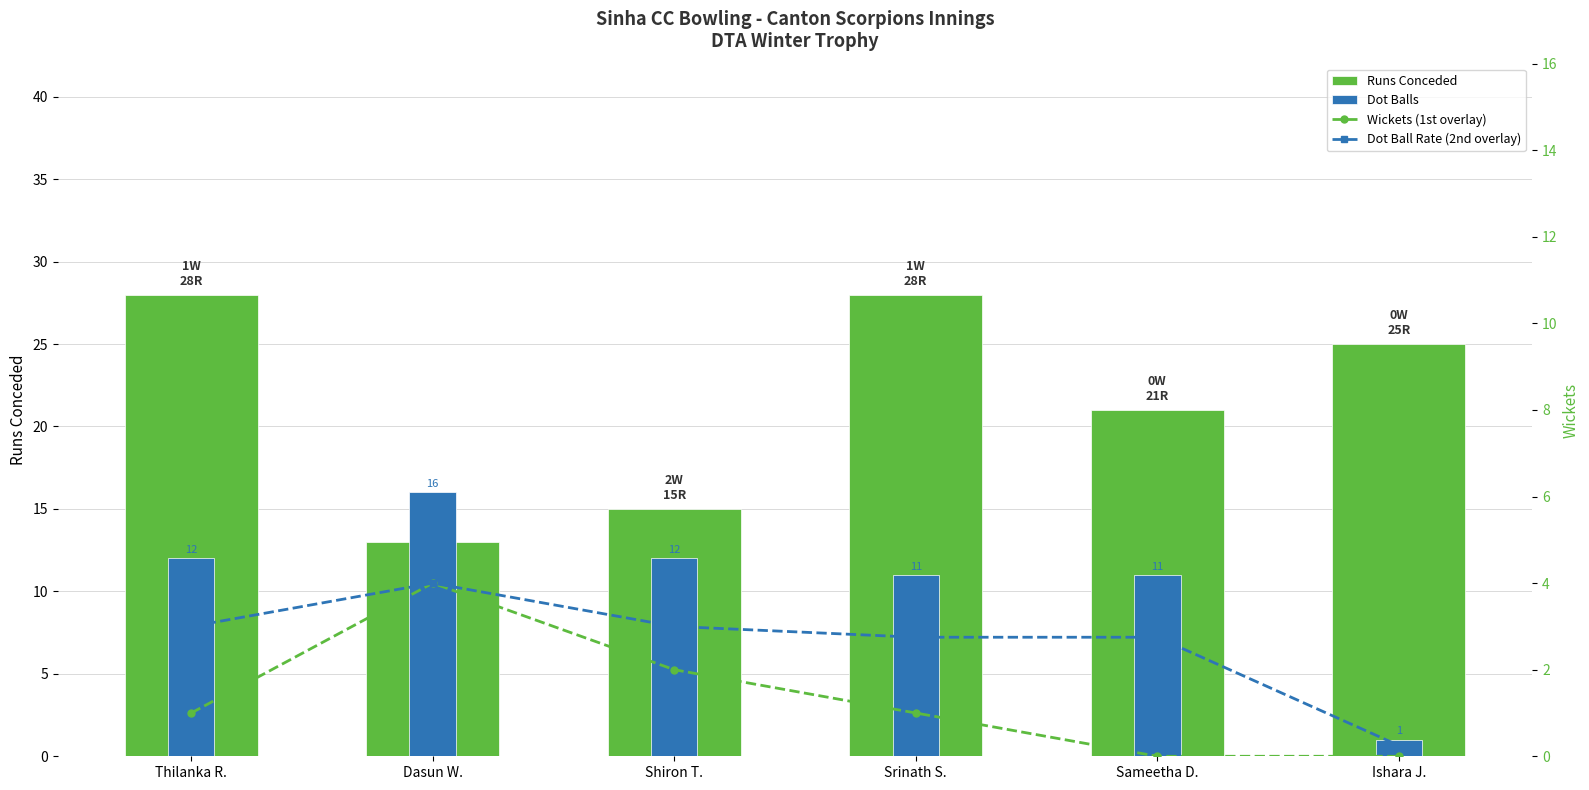

What is the label of the 1st bar from the right?

Ishara J.